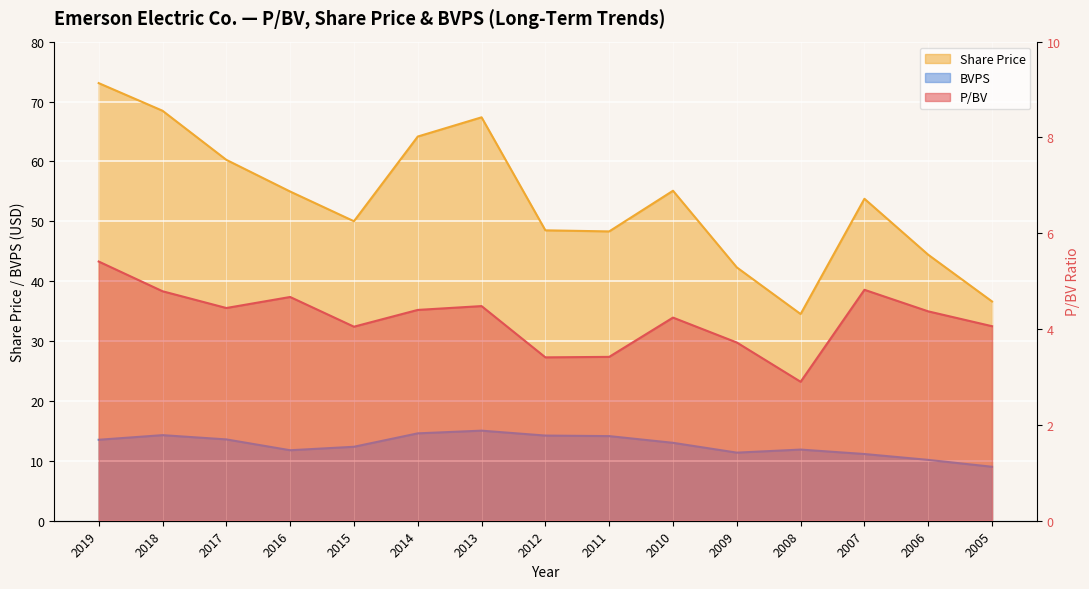

True or false: P/BV and Share Price intersect in this chart.

False